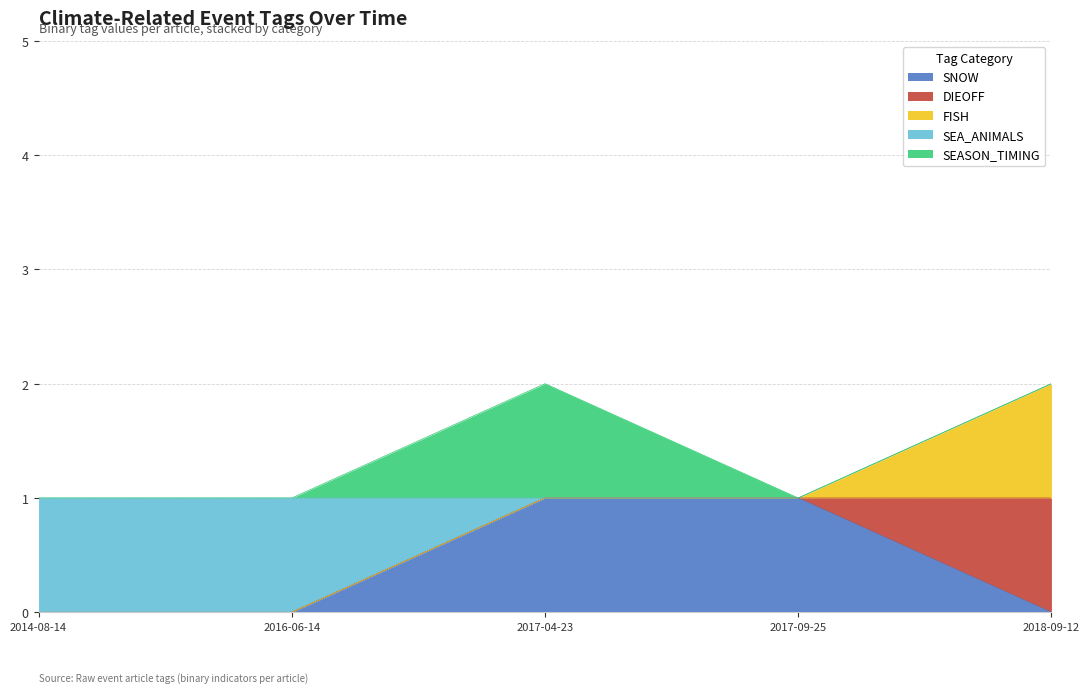

True or false: DIEOFF has more than 2 interior local peaks.

False